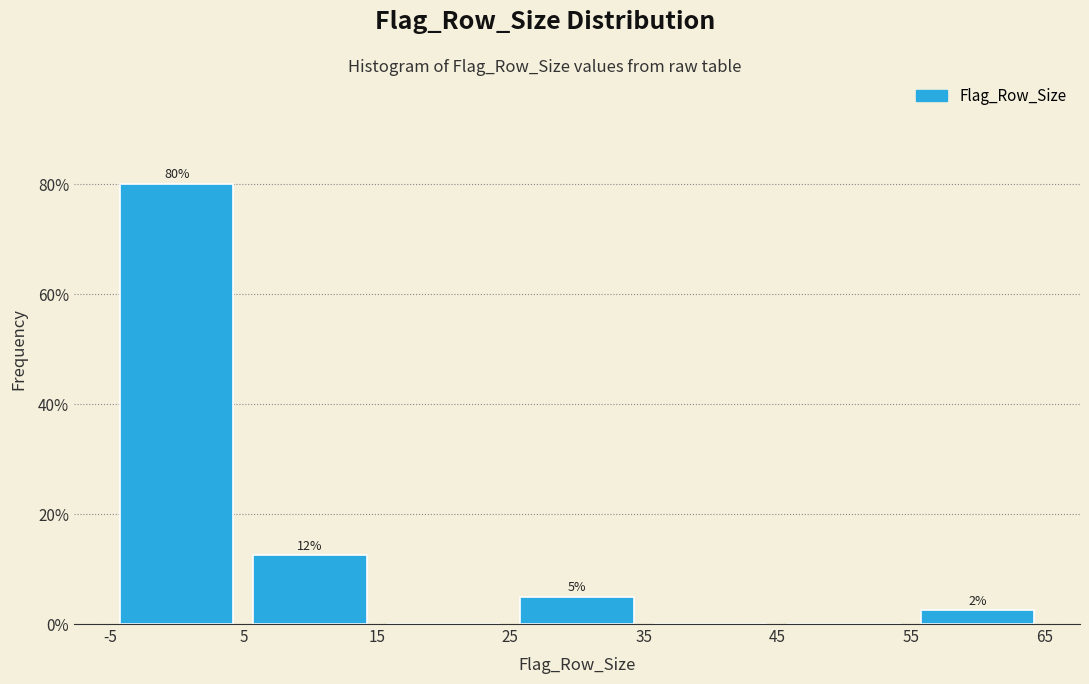

Which range on the x-axis has the tallest bar?

-5 to 5